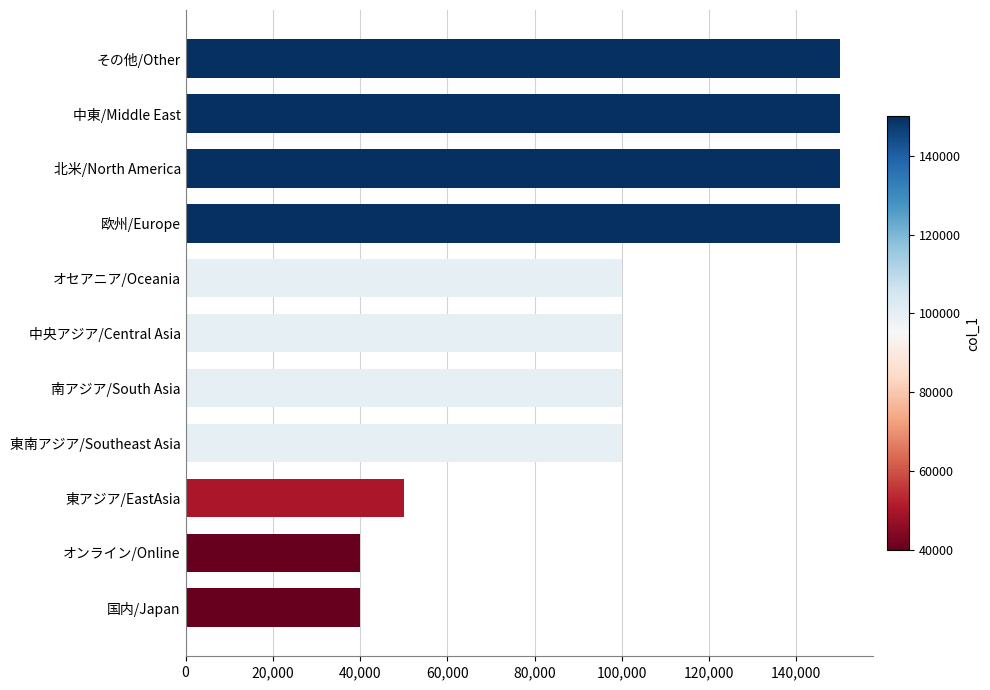

What is the sum of all values?

1130000